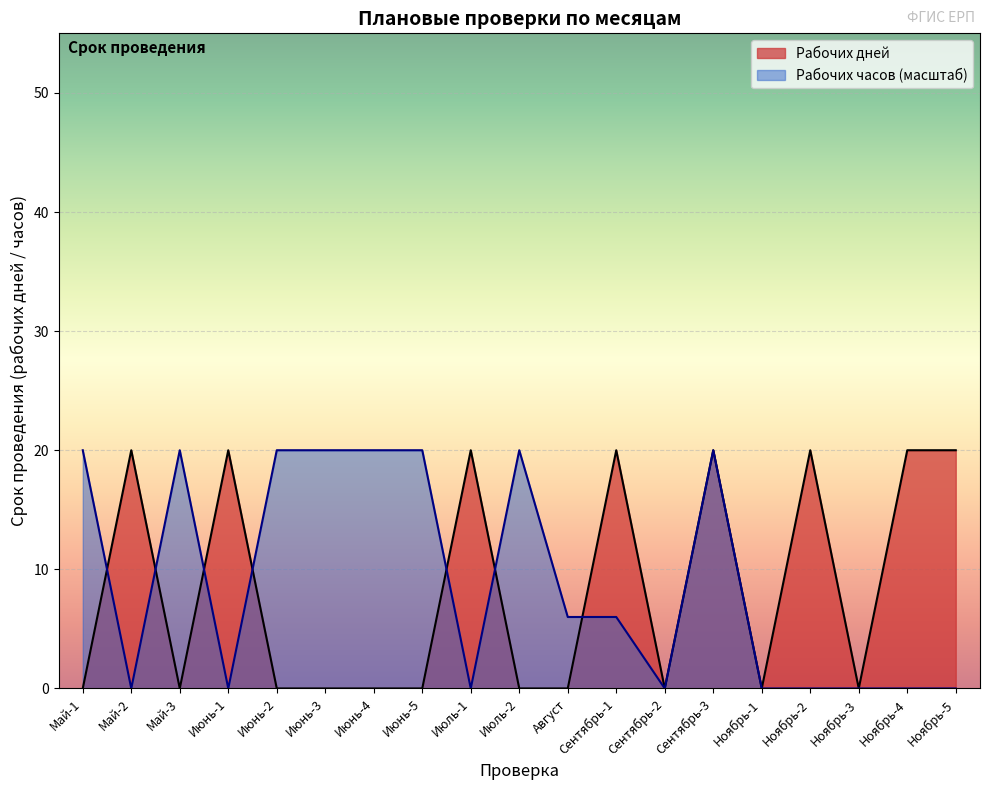

How many values are between 0 and 20?

19